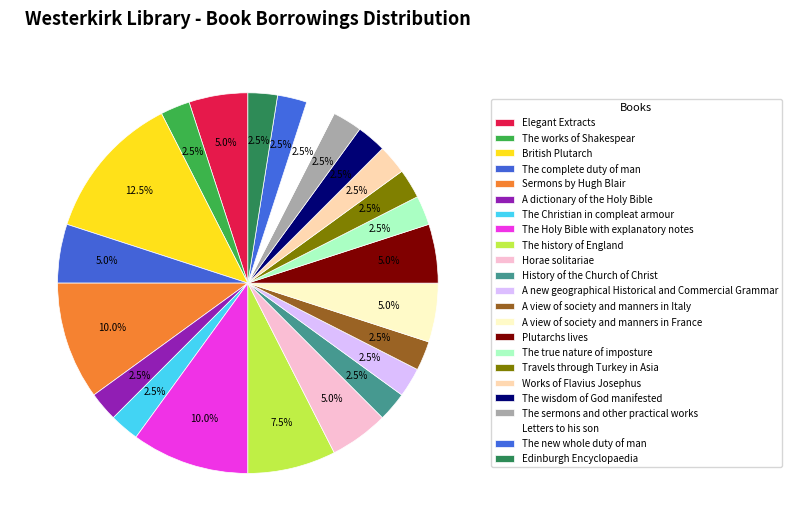

How many slices are in this pie chart?

23